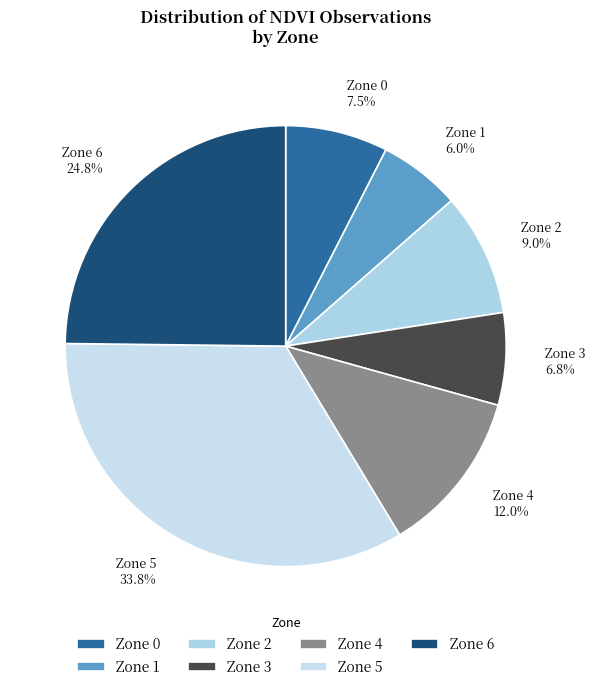

Approximately how many times larger is the value at Zone 3 compared to Zone 5?

0.2